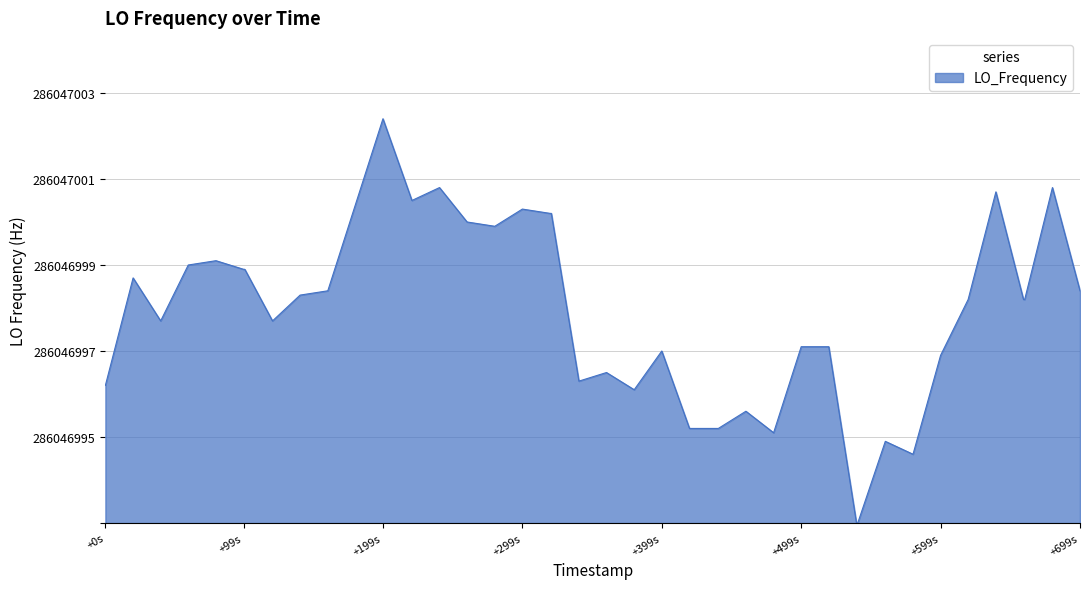

Does the chart have visible grid lines?

Yes